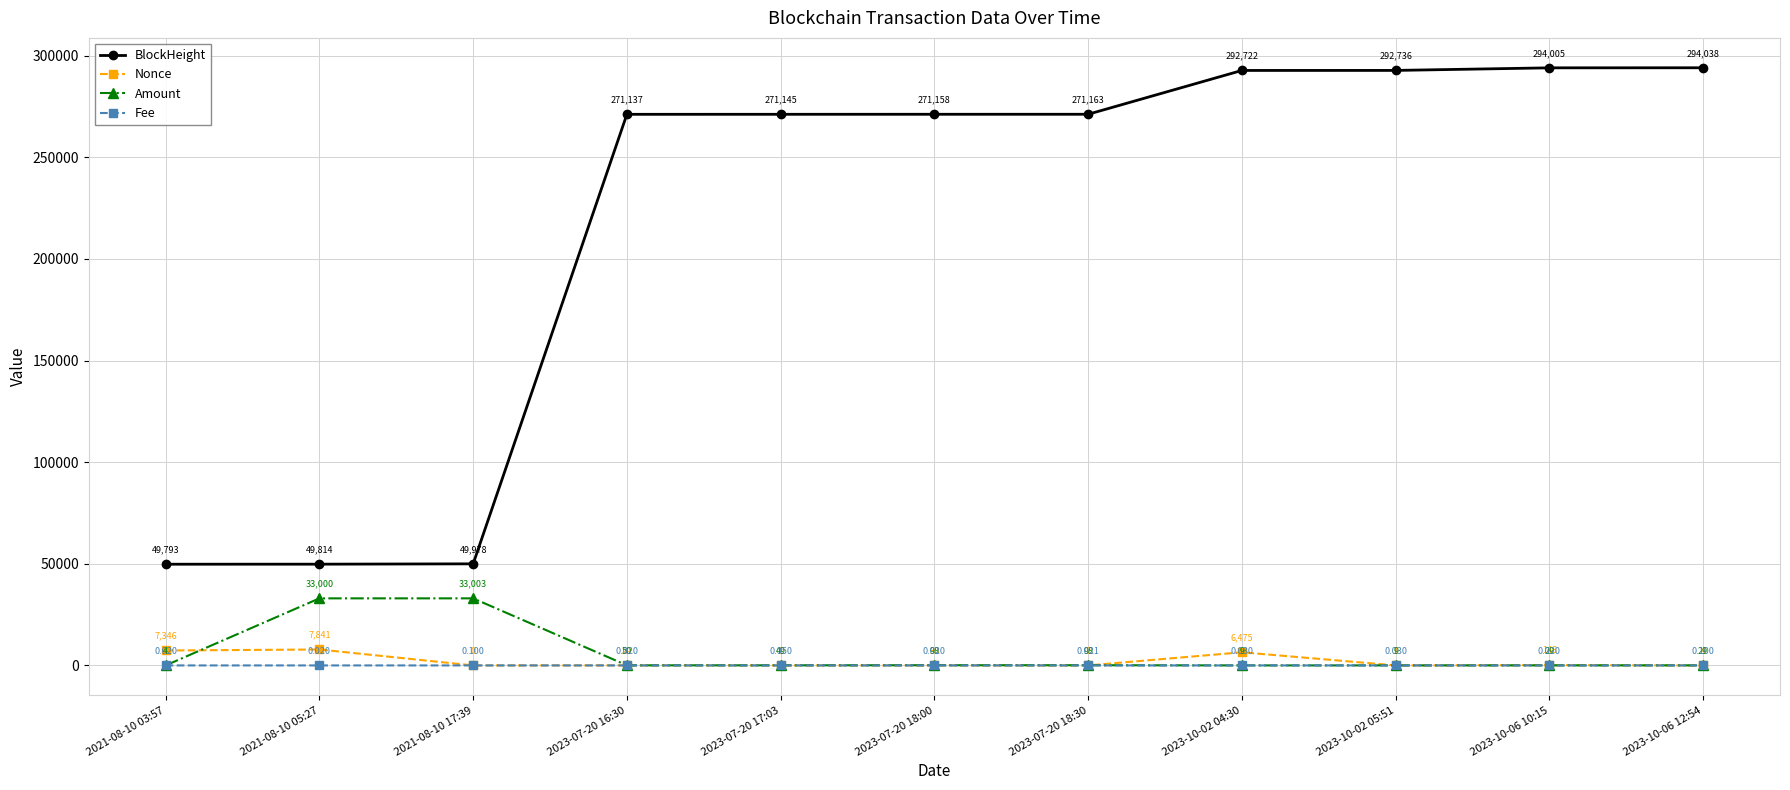

What is the spread (max minus min) of values at 2023-10-02 05:51?

292736.0